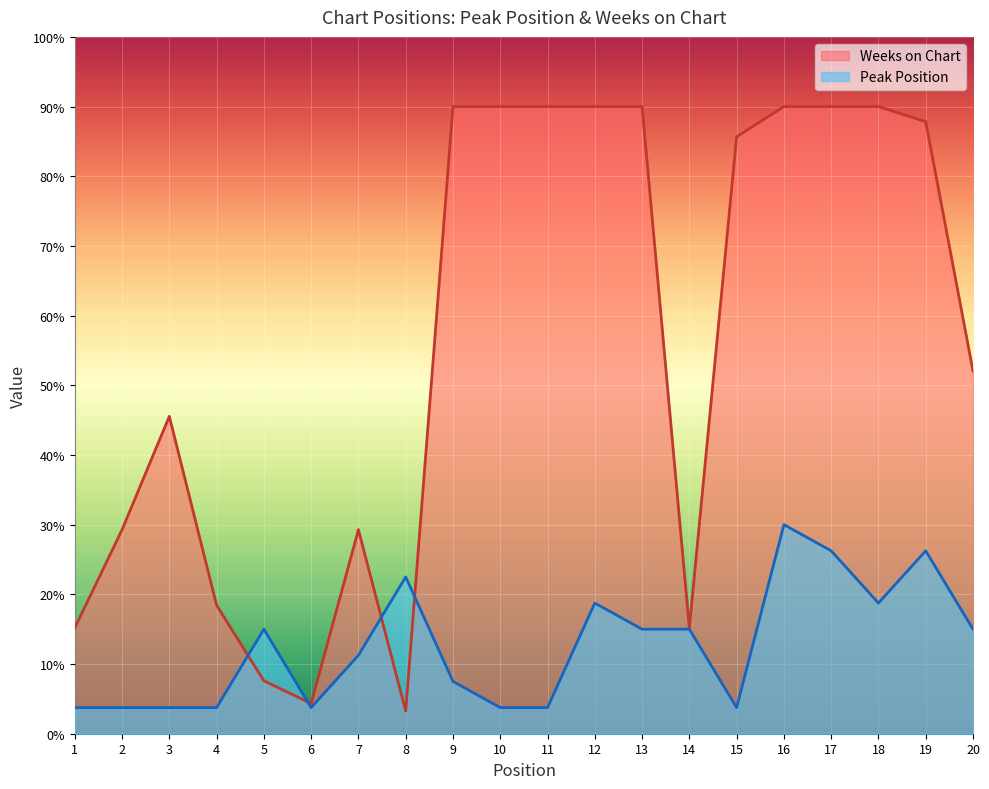

At which label is Peak Position closest to 16?

5